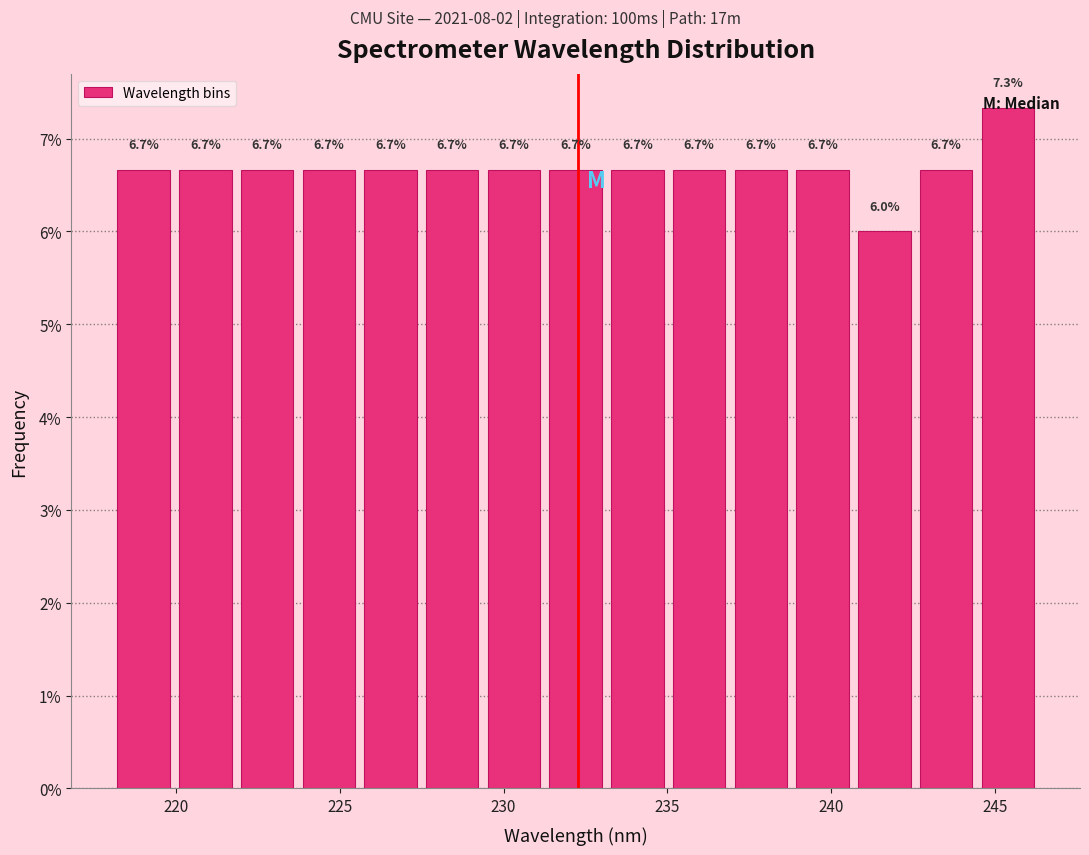

Around what value on the x-axis is the tallest bar? Give the approximate position of its centre, as read against the axis.

245.5